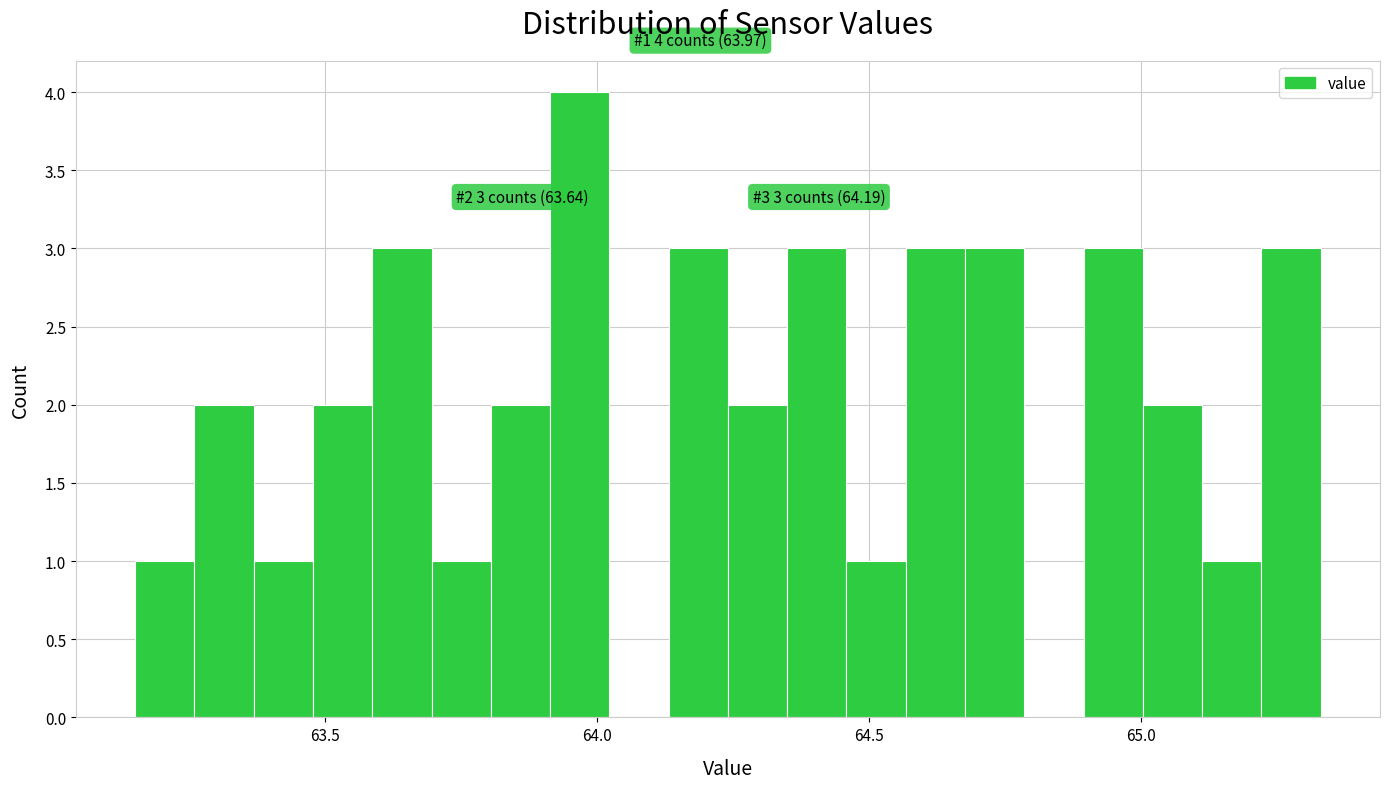

Around what value on the x-axis is the tallest bar? Give the approximate position of its centre, as read against the axis.

63.95